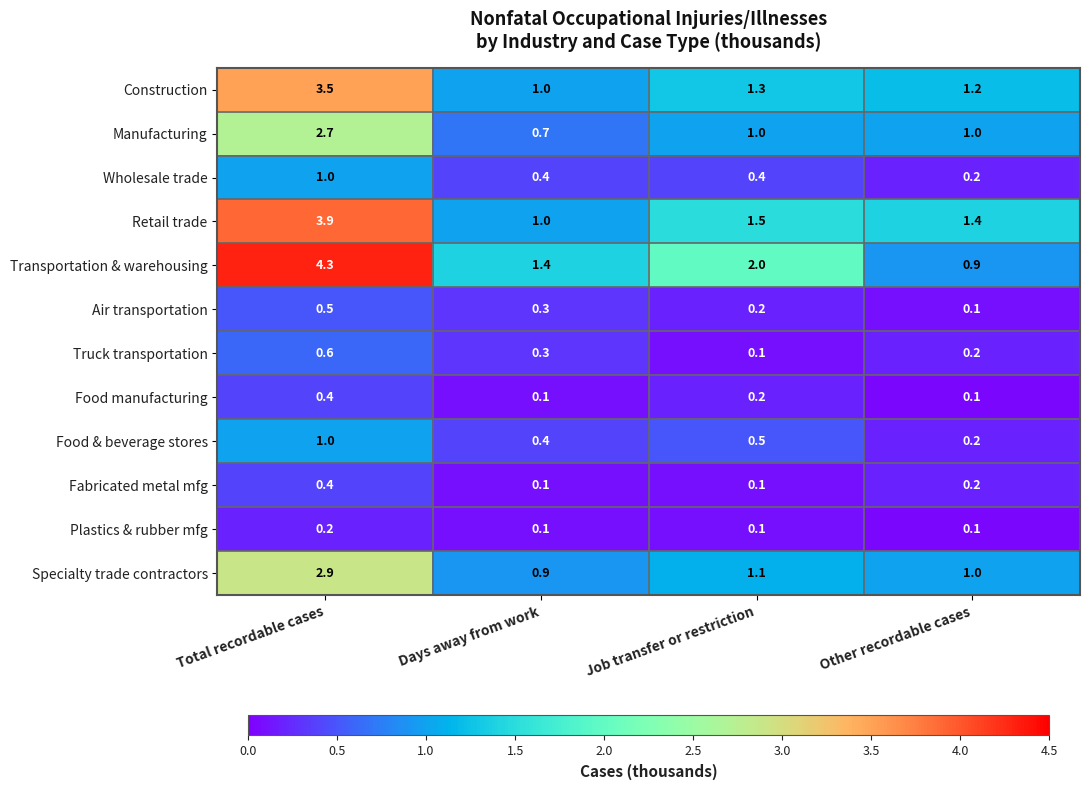

The value of Air transportation at Days away from work is 0.3. True or false?

True